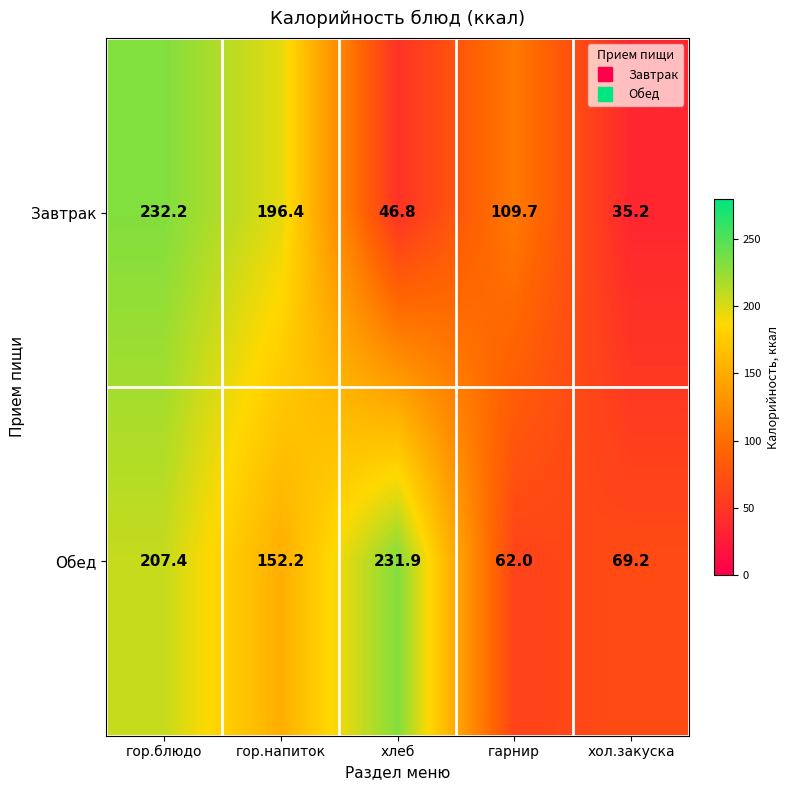

What is the spread (max minus min) of values at гор.блюдо?

24.8